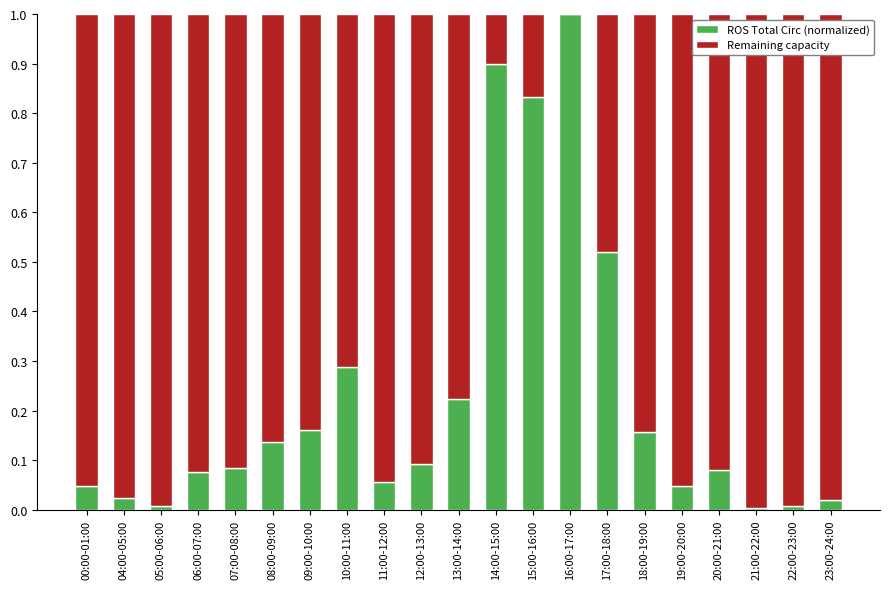

At which label does ROS Total Circ (normalized) reach its peak?

16:00-17:00